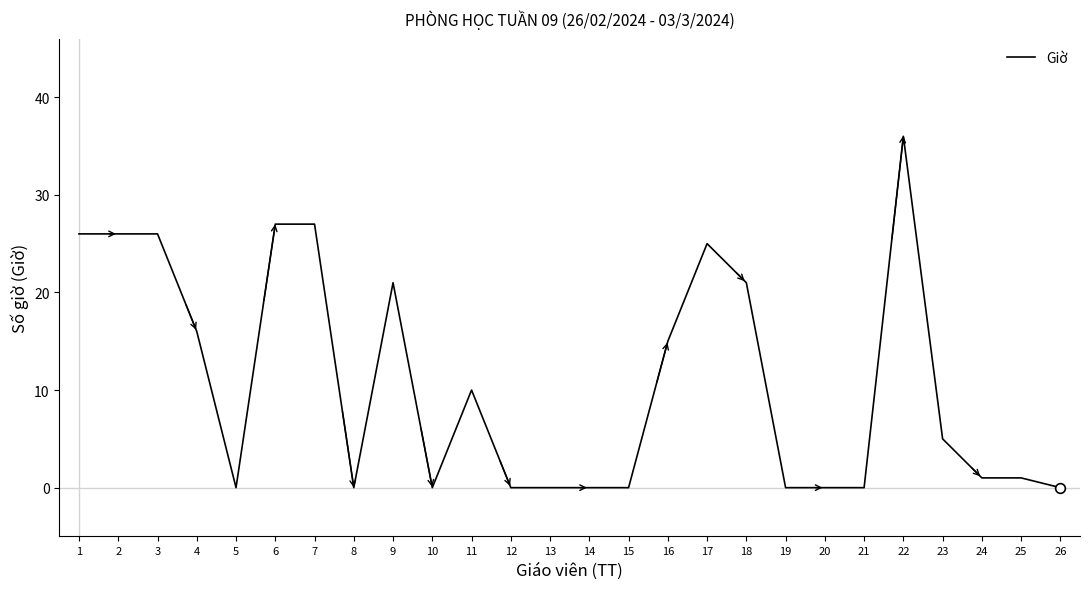

What is the greatest value displayed?

36